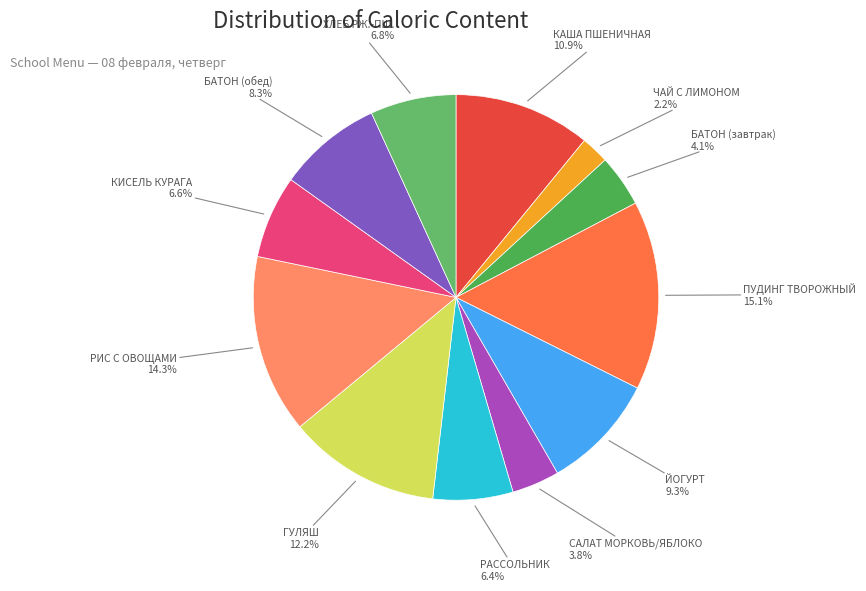

Do ЙОГУРТ and ПУДИНГ ТВОРОЖНЫЙ together represent more than half of the pie?

No